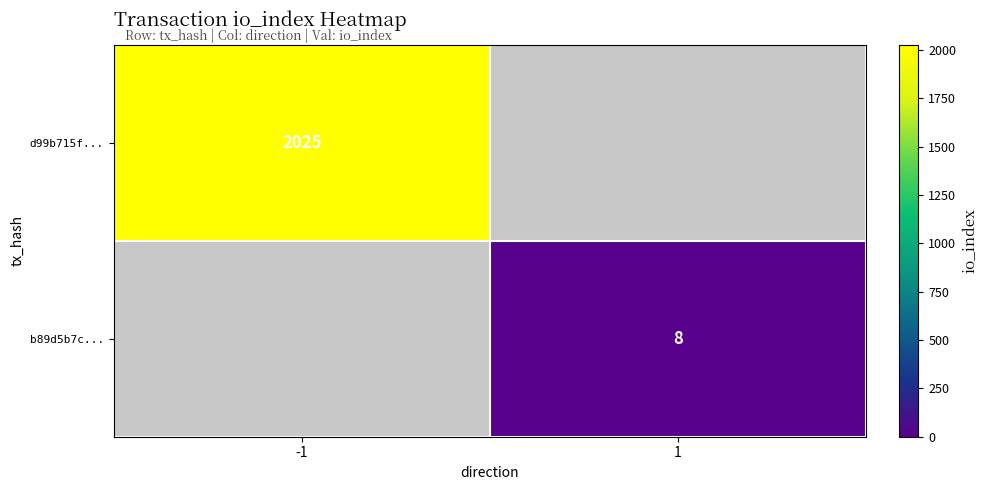

What is the minimum value shown in the chart?

8.0